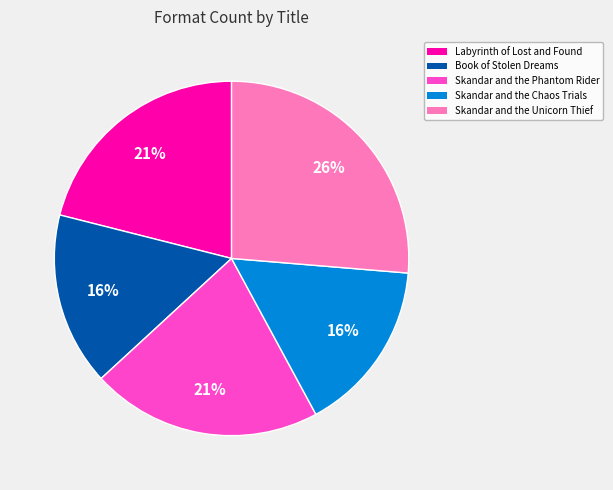

Approximately how many times larger is the value at Skandar and the Phantom Rider compared to Book of Stolen Dreams?

1.3